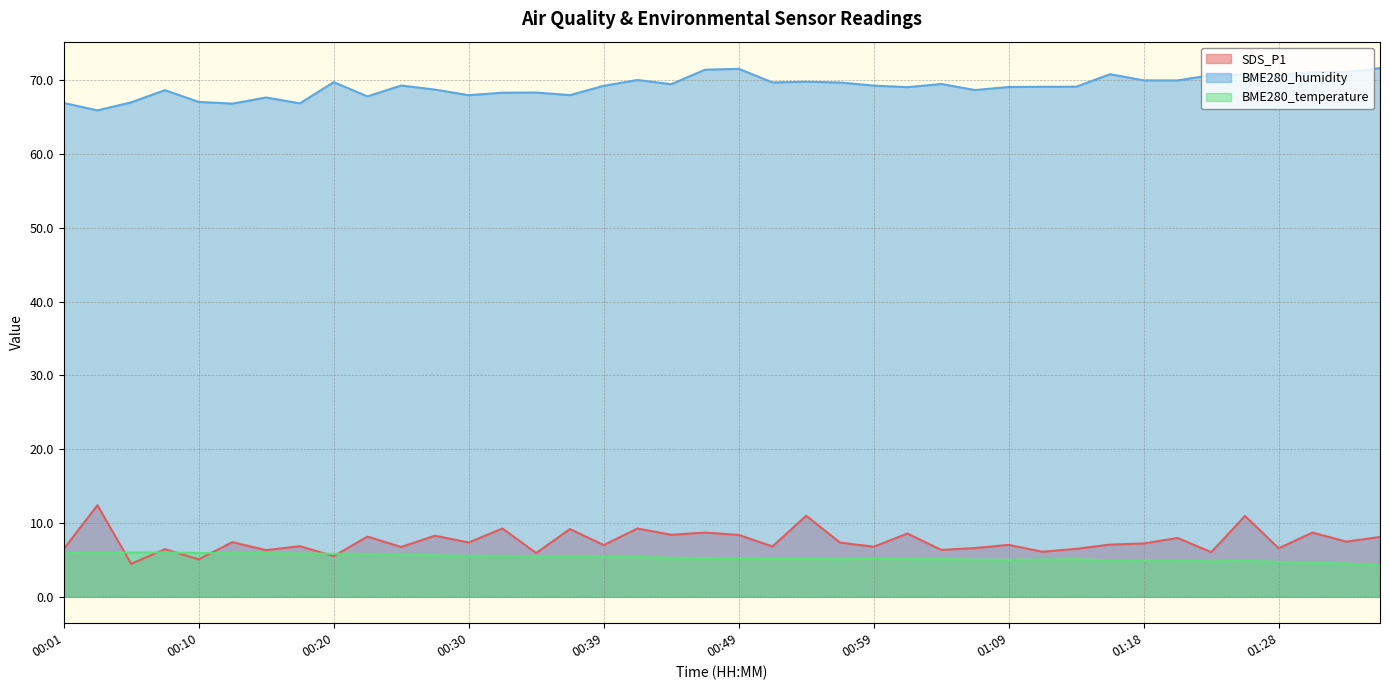

Reading left to right, what are all the values shown in this chart?

SDS_P1: 6.5	12.4	4.5	6.5	5.1	7.4	6.3	6.8	5.5	8.2	6.8	8.3	7.3	9.2	5.9	9.2	7.0	9.2	8.4	8.7	8.4	6.8	11.0	7.3	6.8	8.6	6.3	6.6	7.0	6.1	6.5	7.1	7.2	8.0	6.0	10.9	6.6	8.7	7.5	8.1
BME280_humidity: 66.9	65.9	67.0	68.6	67.0	66.8	67.7	66.8	69.7	67.8	69.3	68.7	68.0	68.3	68.3	68.0	69.2	70.0	69.5	71.4	71.5	69.7	69.8	69.7	69.3	69.0	69.5	68.7	69.1	69.1	69.1	70.8	70.0	70.0	70.7	70.8	70.7	71.1	71.1	71.6
BME280_temperature: 5.9	6.0	6.0	6.0	5.9	5.9	5.9	5.8	5.8	5.8	5.7	5.6	5.5	5.5	5.5	5.5	5.5	5.4	5.3	5.3	5.2	5.2	5.2	5.1	5.2	5.1	5.1	5.0	5.0	5.0	5.1	5.0	4.9	4.9	4.8	4.9	4.7	4.6	4.5	4.3